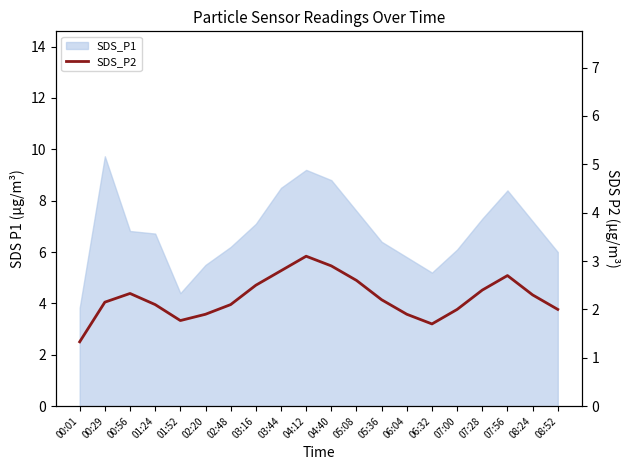

How many data points are less than 2?

5